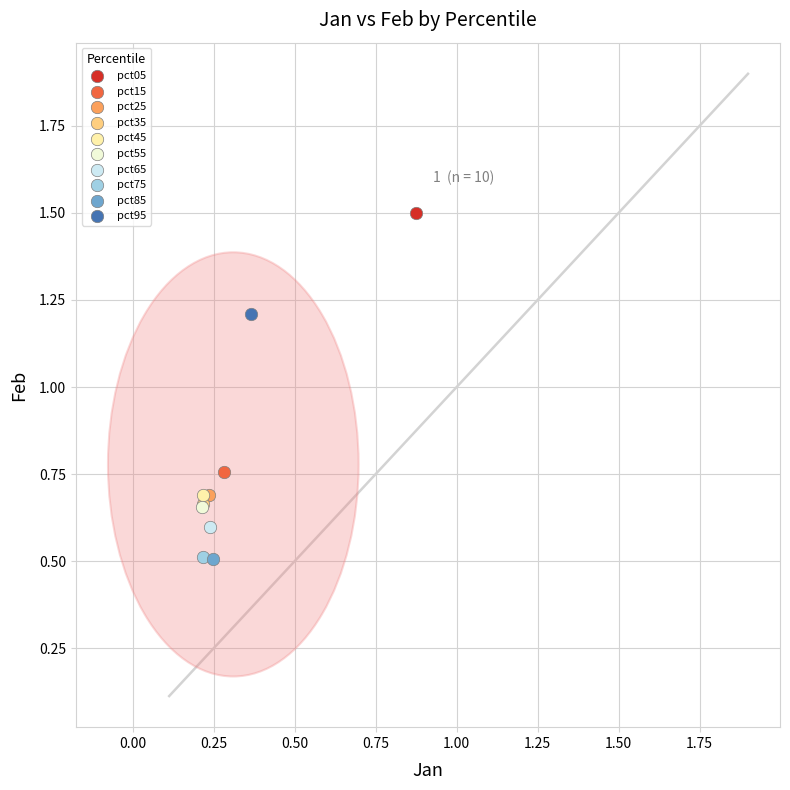

What are all the series names shown in the legend?

pct05, pct15, pct25, pct35, pct45, pct55, pct65, pct75, pct85, pct95